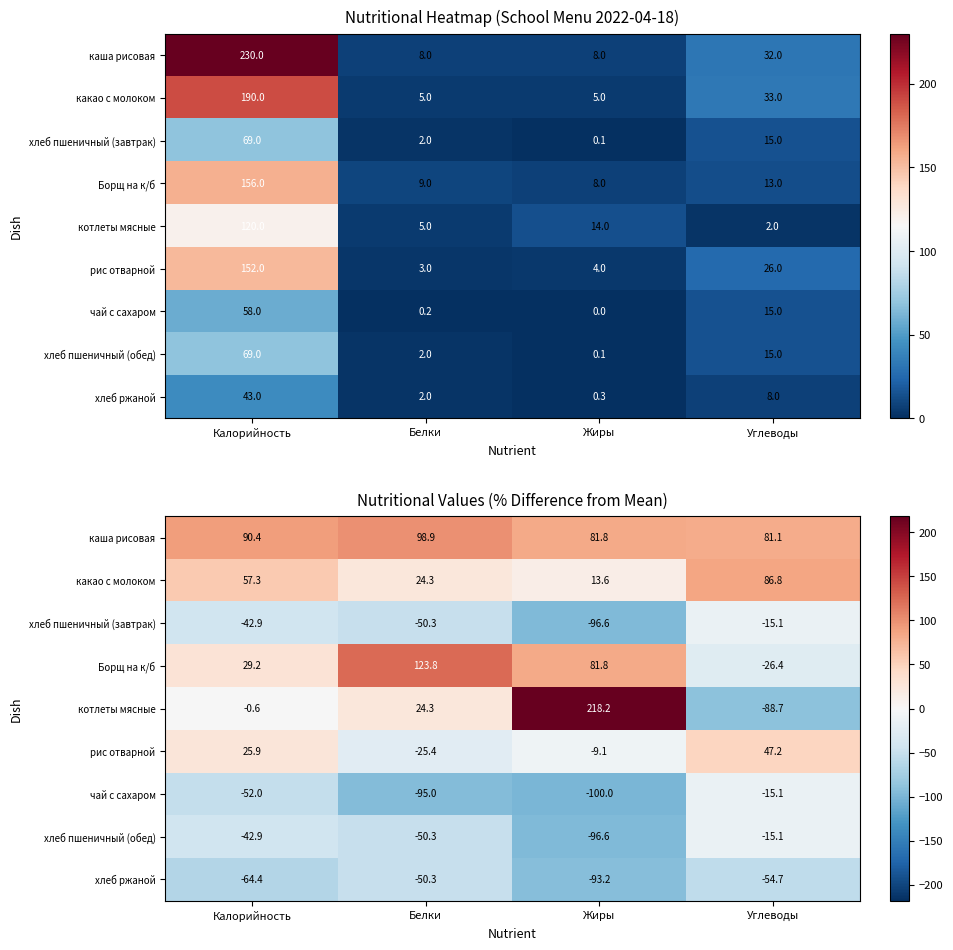

The value of чай с сахаром at Белки is -132.0. True or false?

False